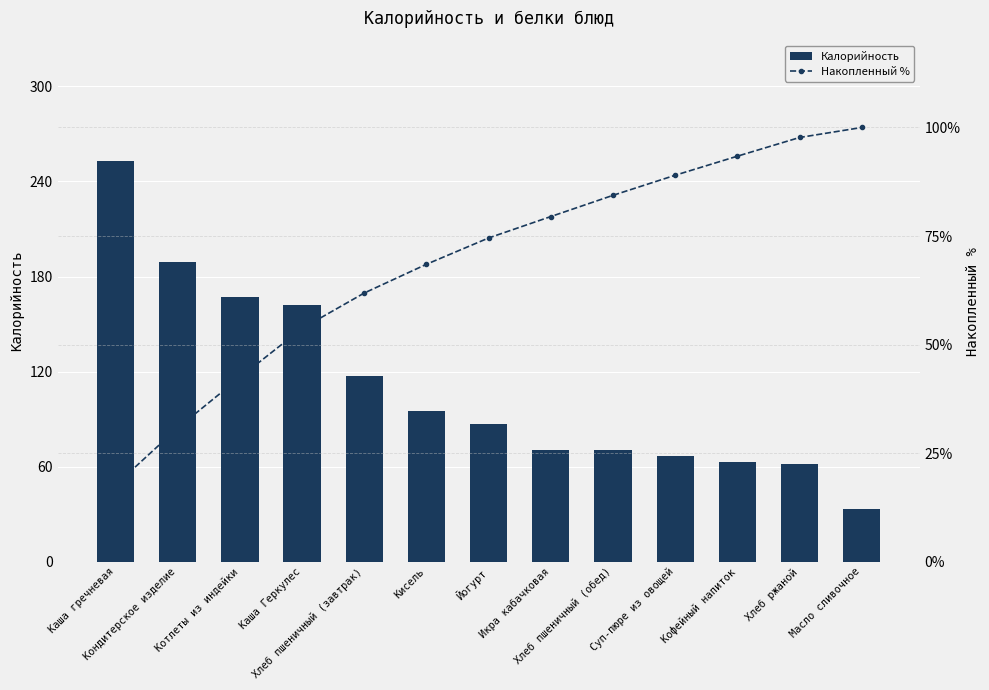

Which series has the largest range (max minus min)?

Калорийность